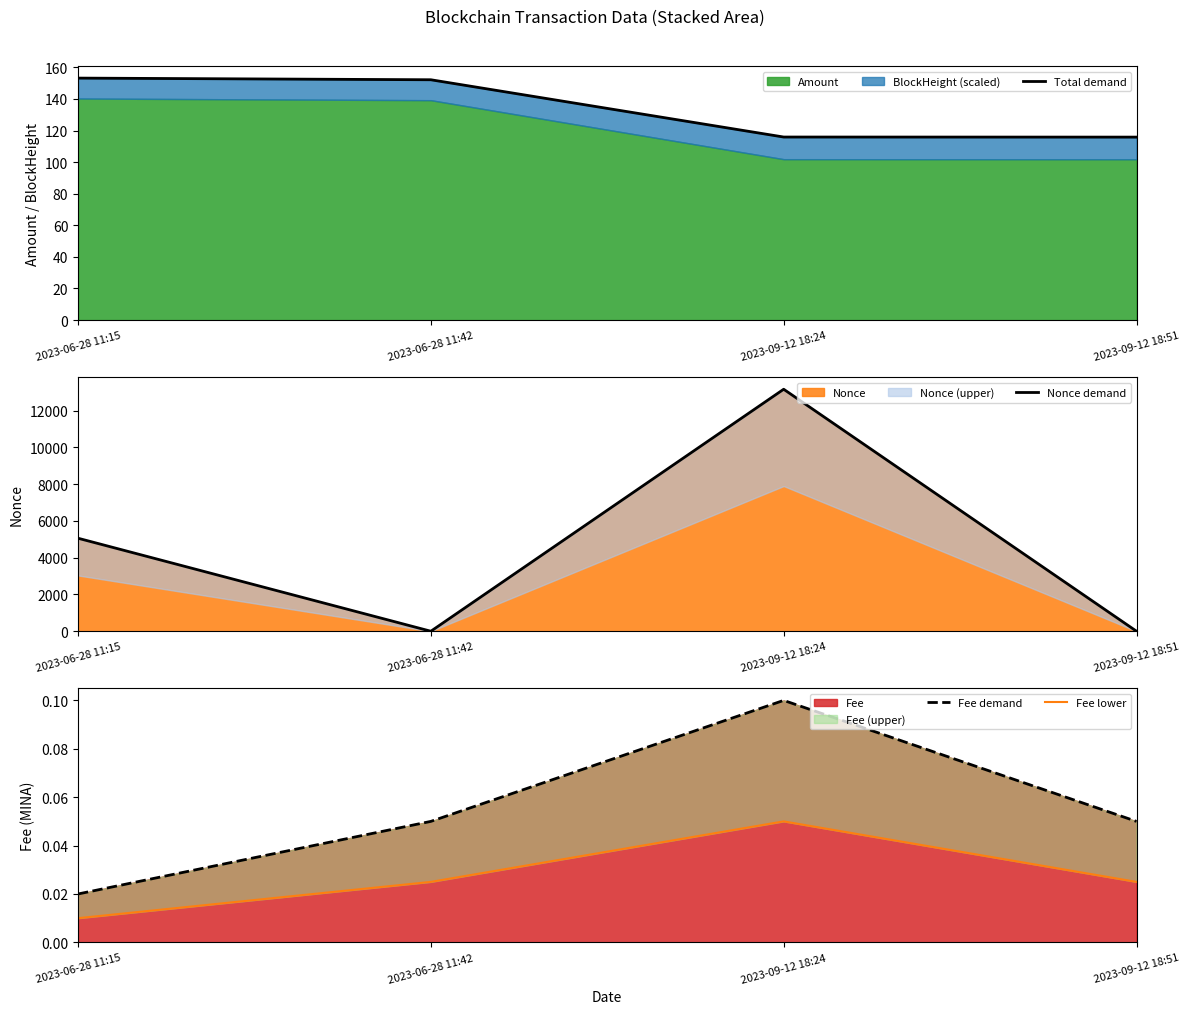

What is the label of the 3rd point from the right?

2023-06-28 11:42